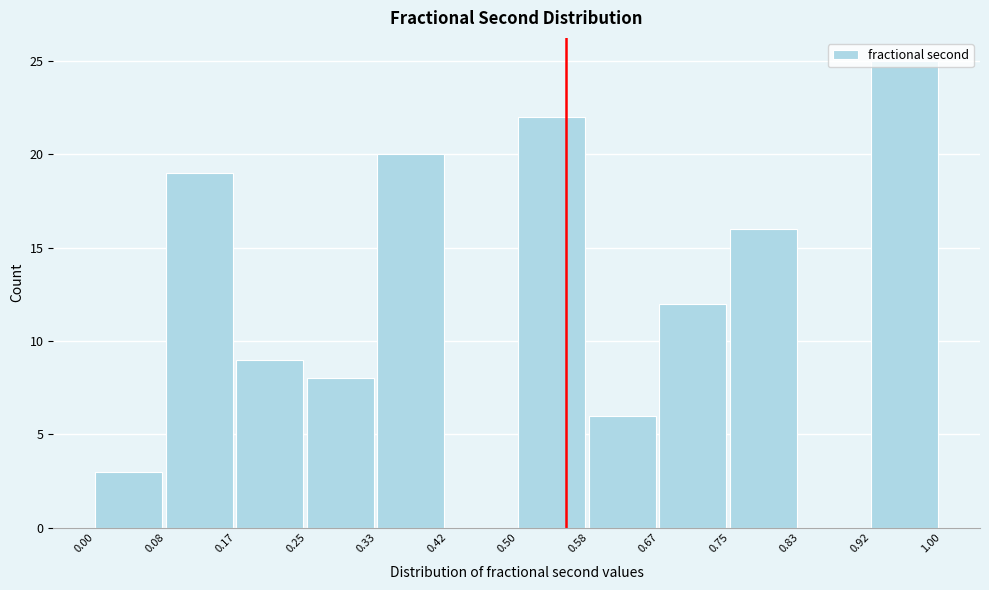

How tall is the bar that spans 0.17 to 0.25 on the x-axis? The values are not printed on the chart, so give them approximately, as read against the axis.

9